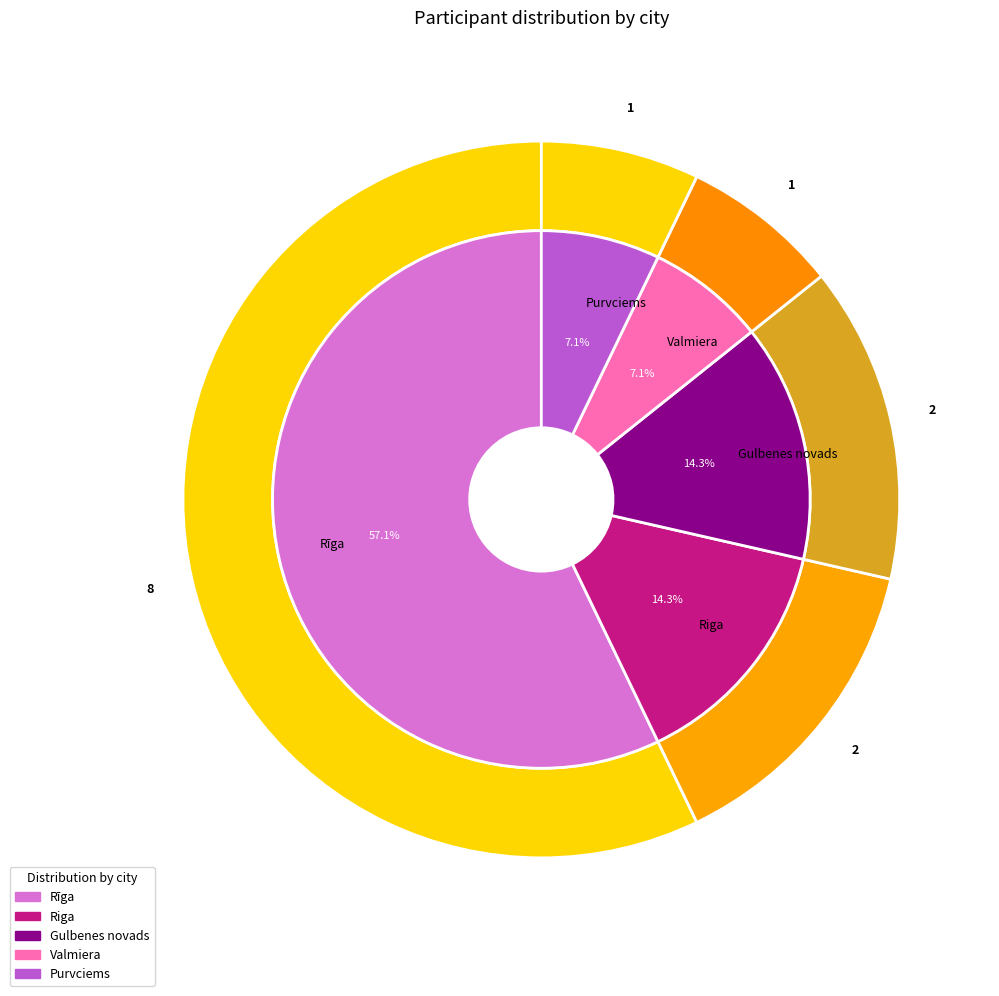

How many segments does this pie chart have?

5